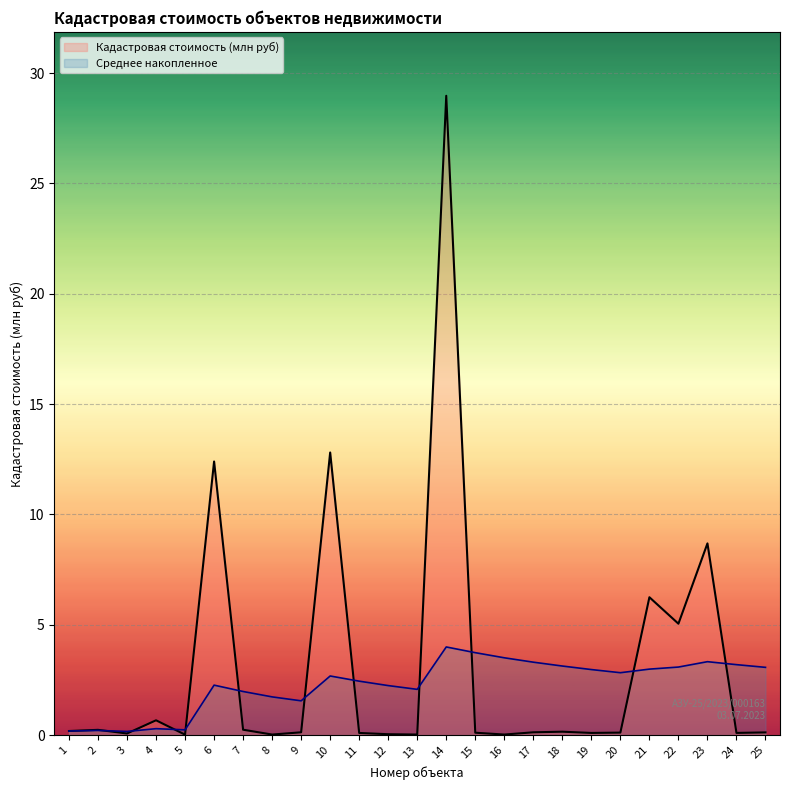

Approximately how many times larger is the value at 21 compared to 23?

0.7